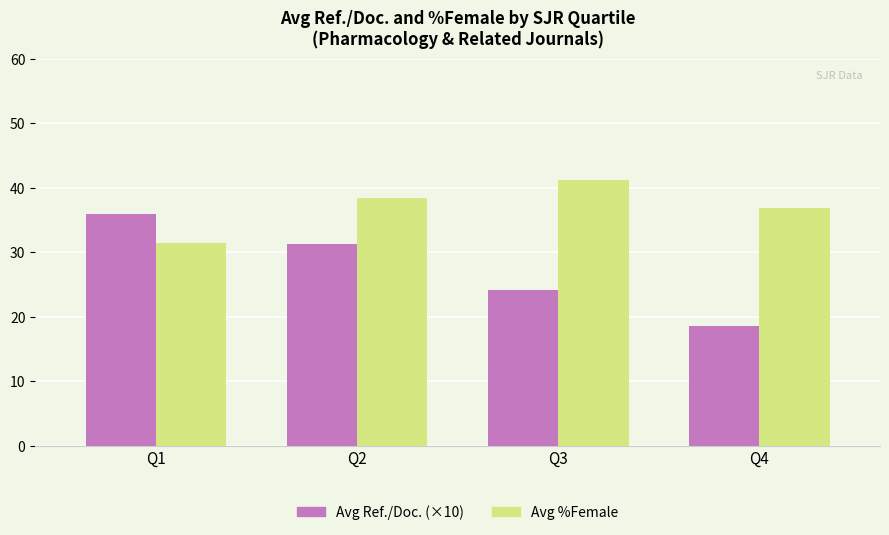

At which label is Avg %Female closest to 36?

Q4